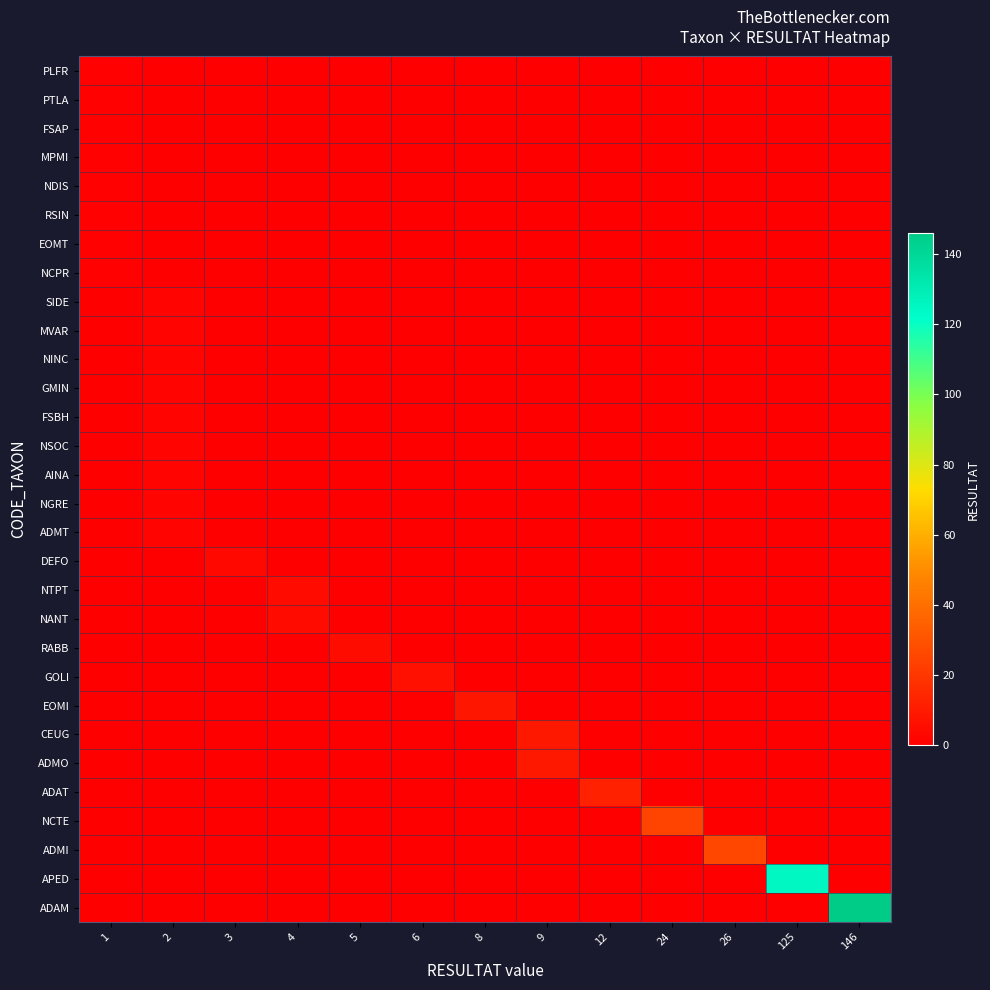

What is the spread (max minus min) of values at 2?

2